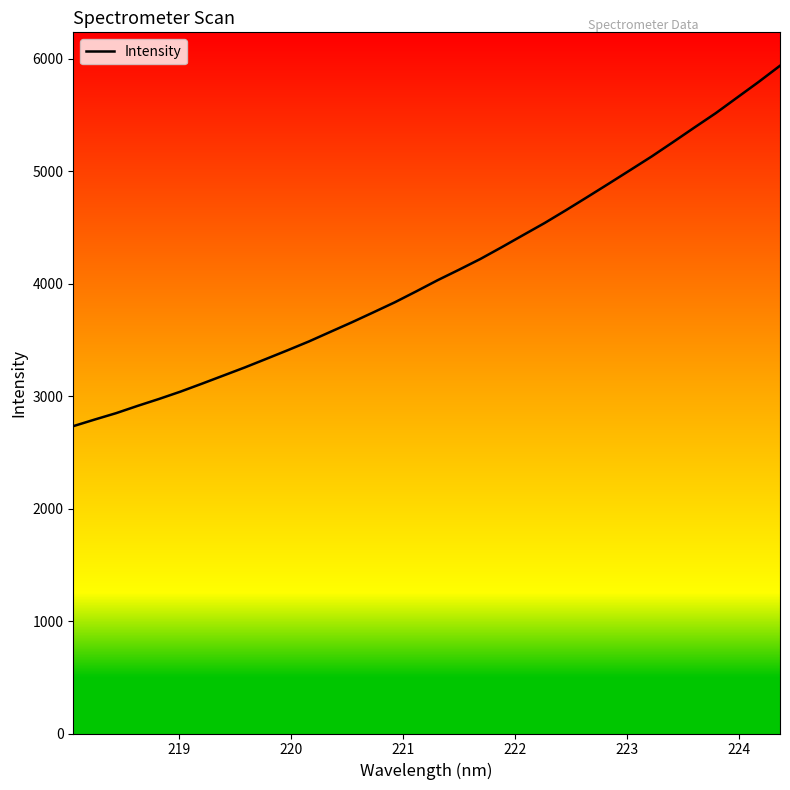

True or false: there are more than 2 points higher than both neighbors.

False